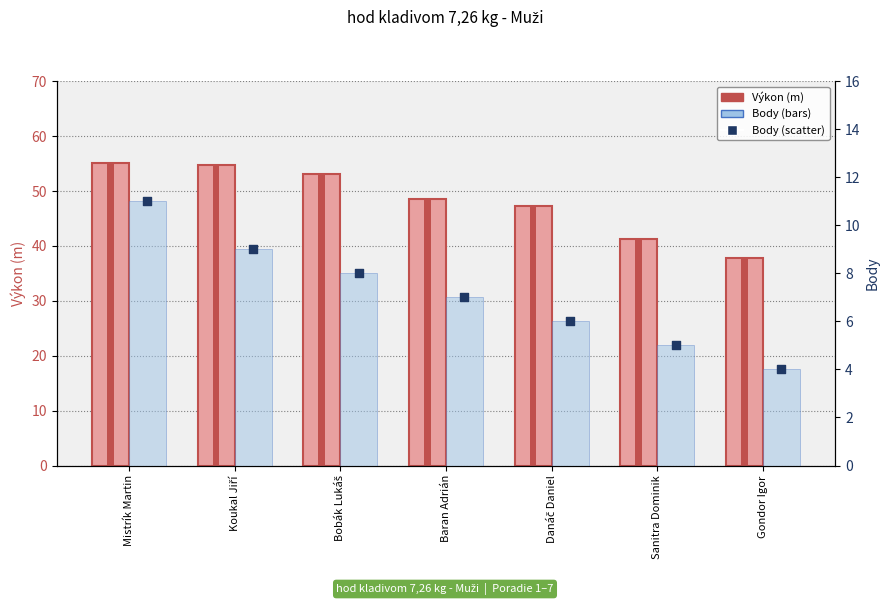

Is the value of Výkon at Danáč Daniel greater than the value of Body at Gondor Igor?

Yes